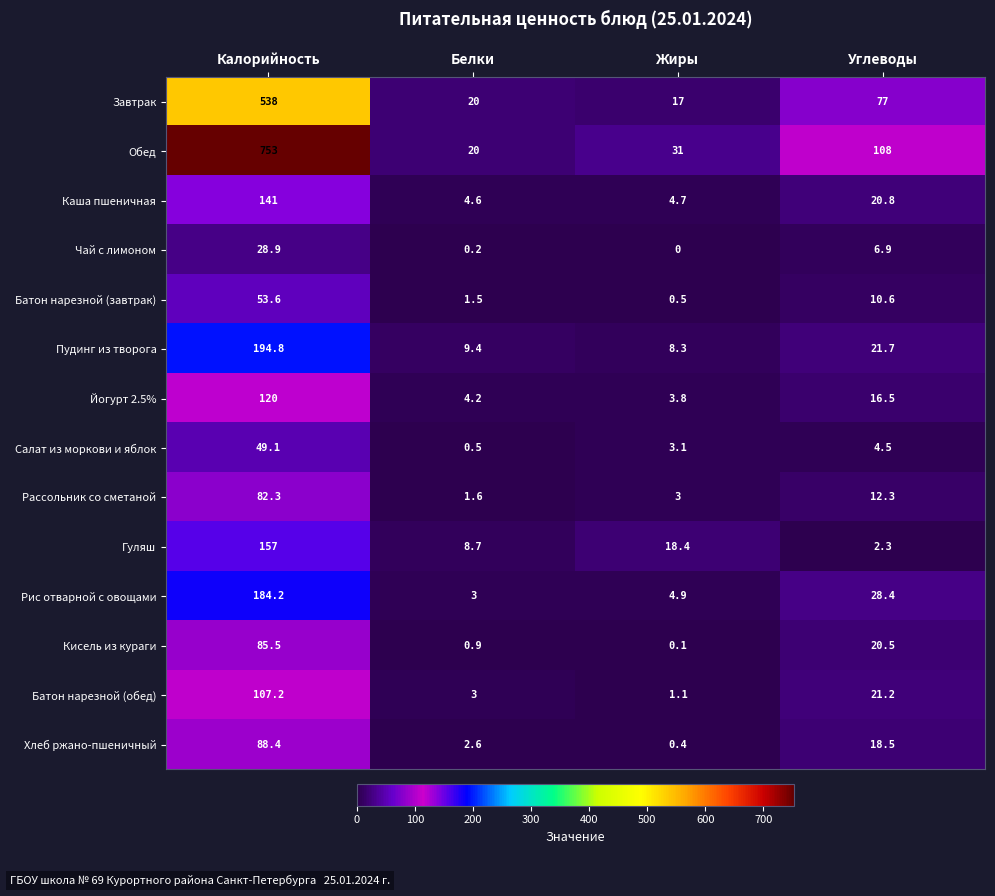

True or false: Пудинг из творога has a value of 16.5 at Белки.

False